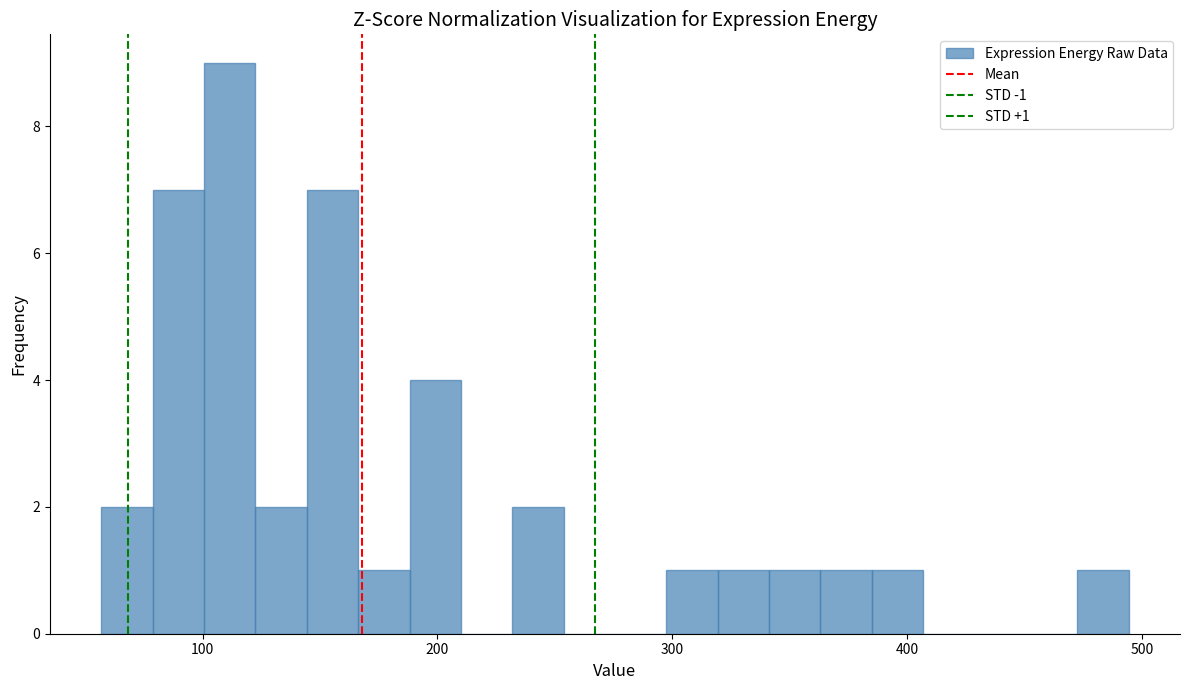

Around what value on the x-axis is the tallest bar? Give the approximate position of its centre, as read against the axis.

110